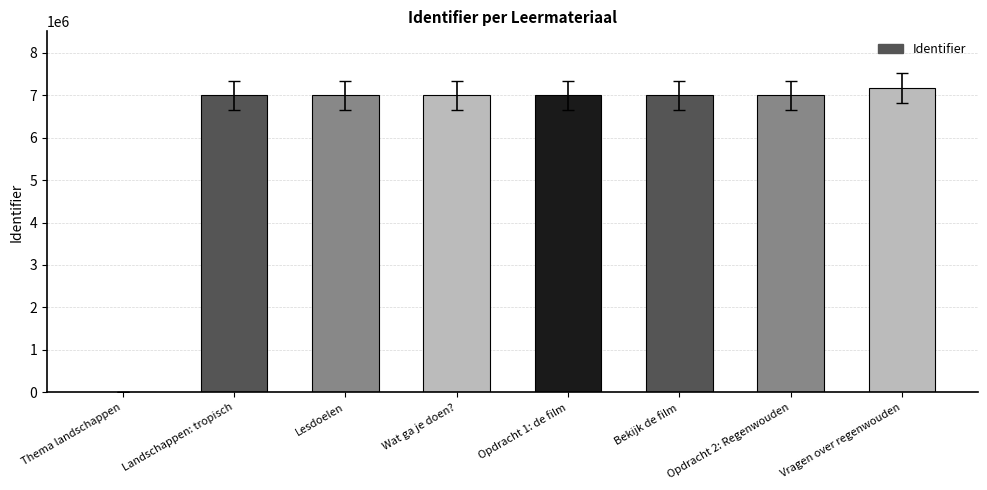

Read the value at Vragen over regenwouden.

7170332